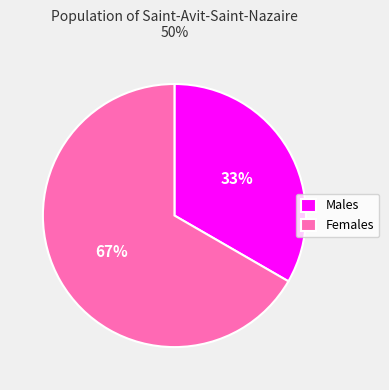

How many slices are in this pie chart?

2